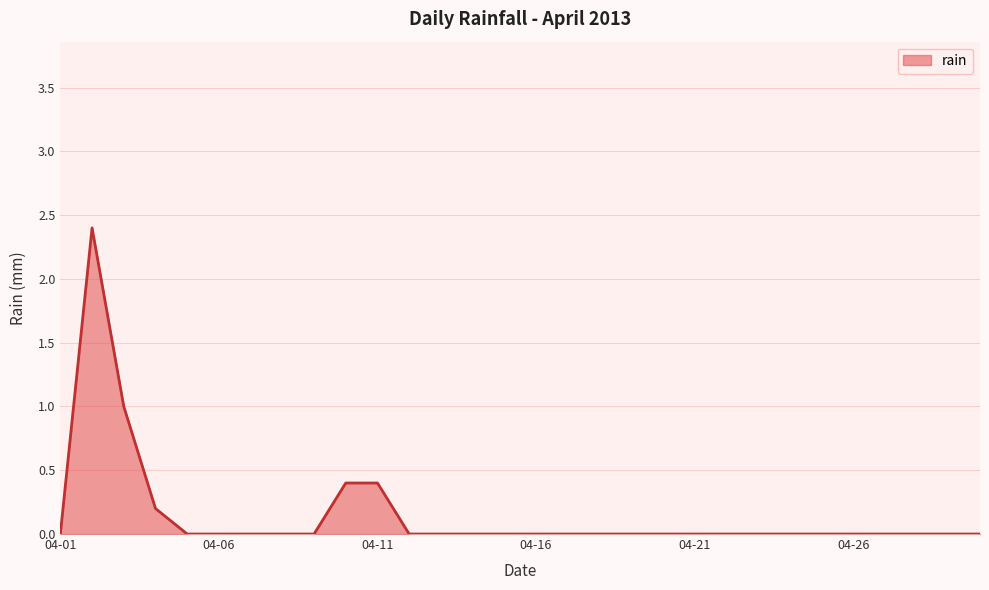

What is the maximum value shown in the chart?

2.4